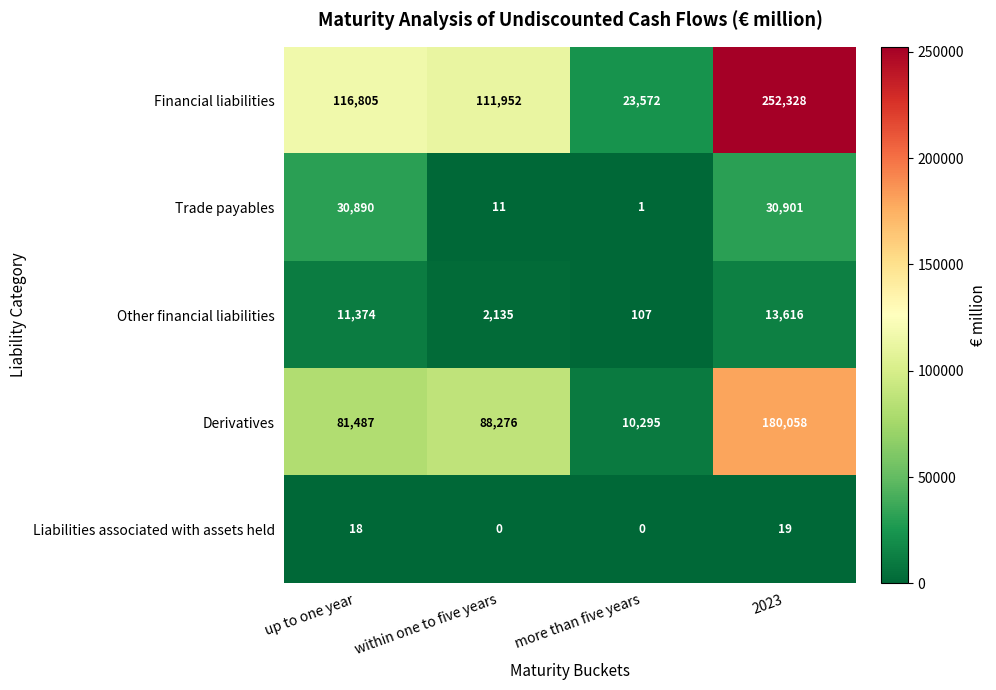

At up to one year, list the series in order from largest to smallest.

Financial liabilities, Derivatives, Trade payables, Other financial liabilities, Liabilities associated with assets held